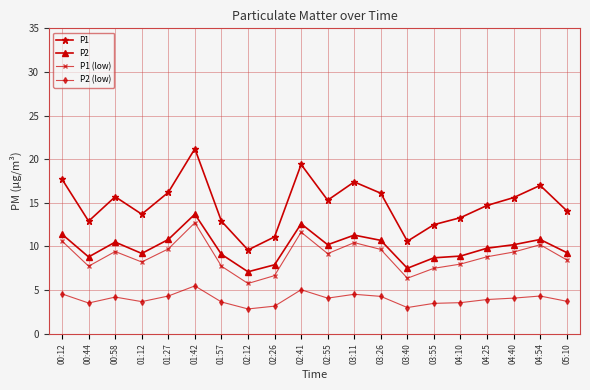

In P1, how many points are higher than both neighbors (excluding endpoints)?

5